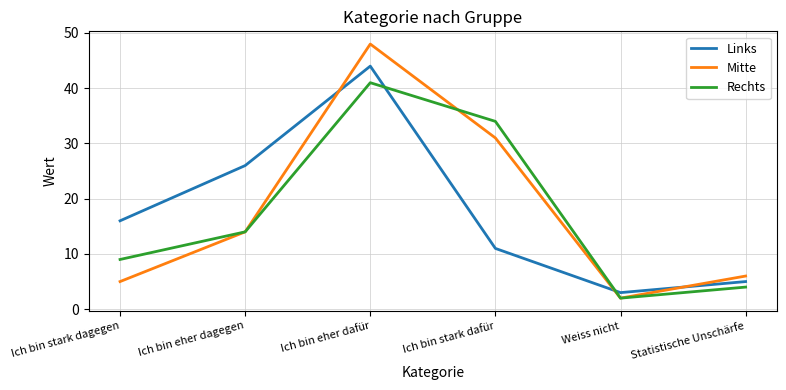

How many lines are shown in the chart?

3